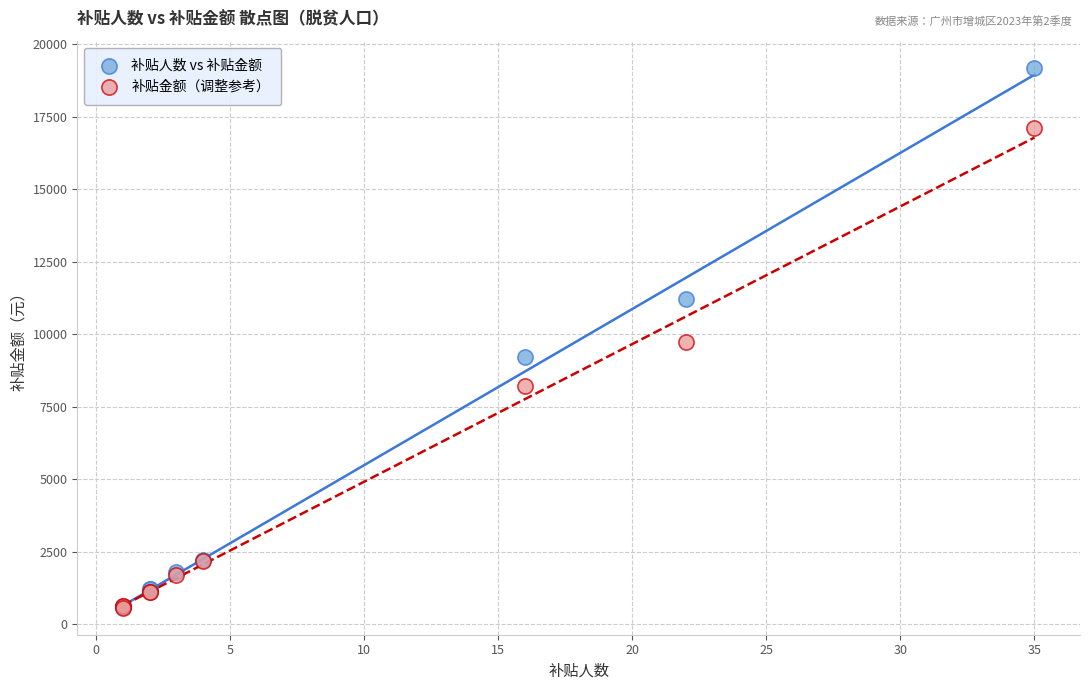

What are all the series names shown in the legend?

补贴人数 vs 补贴金额, 补贴金额（调整参考）